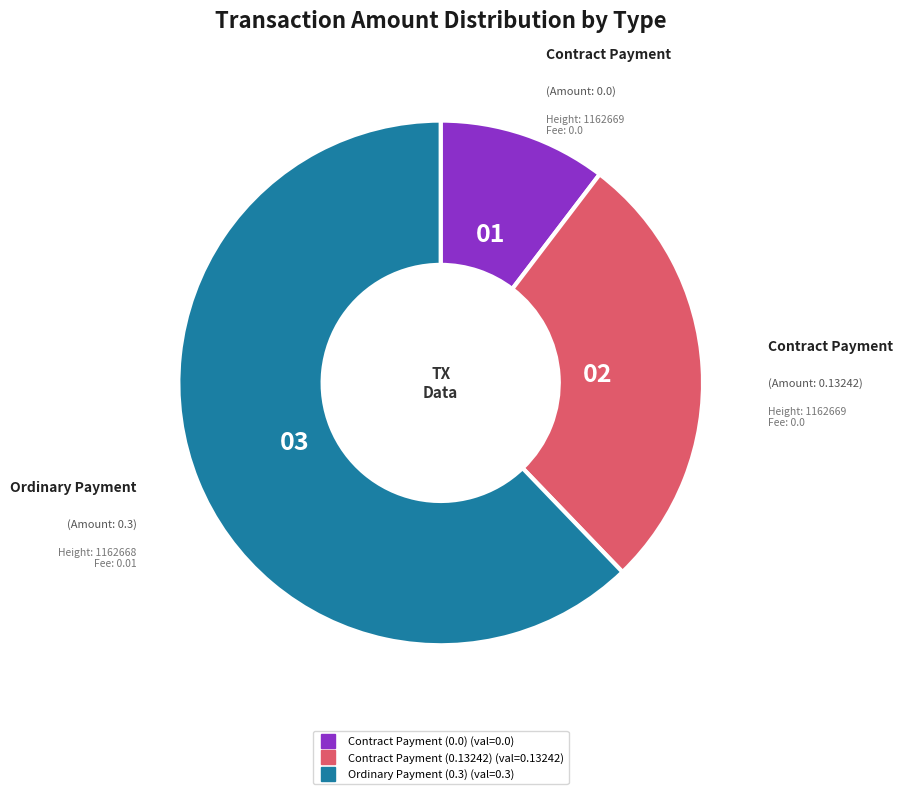

True or false: Ordinary Payment (0.3) accounts for 79% of the total.

False